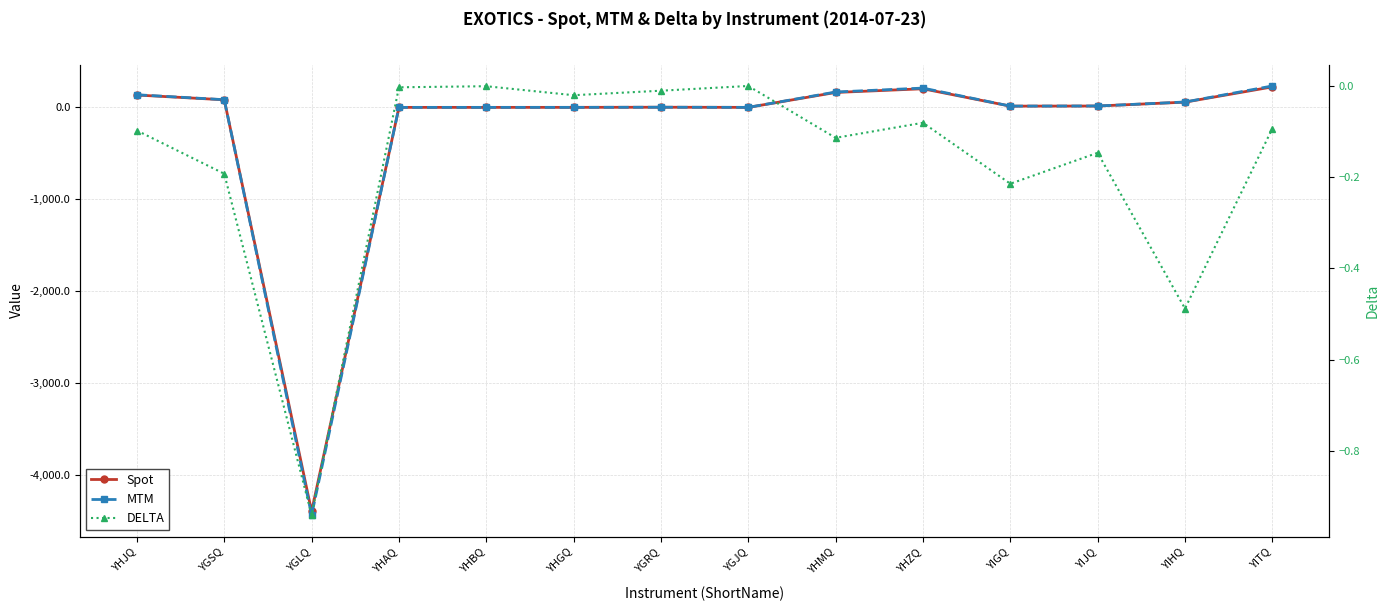

In DELTA, how many points are lower than both neighbors (excluding endpoints)?

5